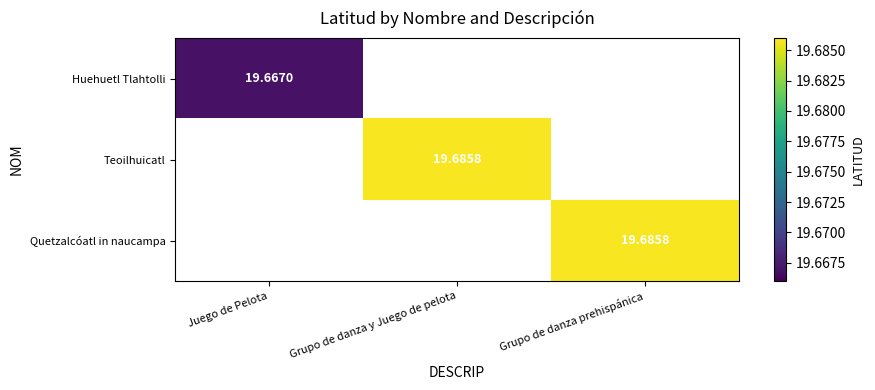

The Quetzalcóatl in naucampa series shows 19.7 at Grupo de danza prehispánica. True or false?

True